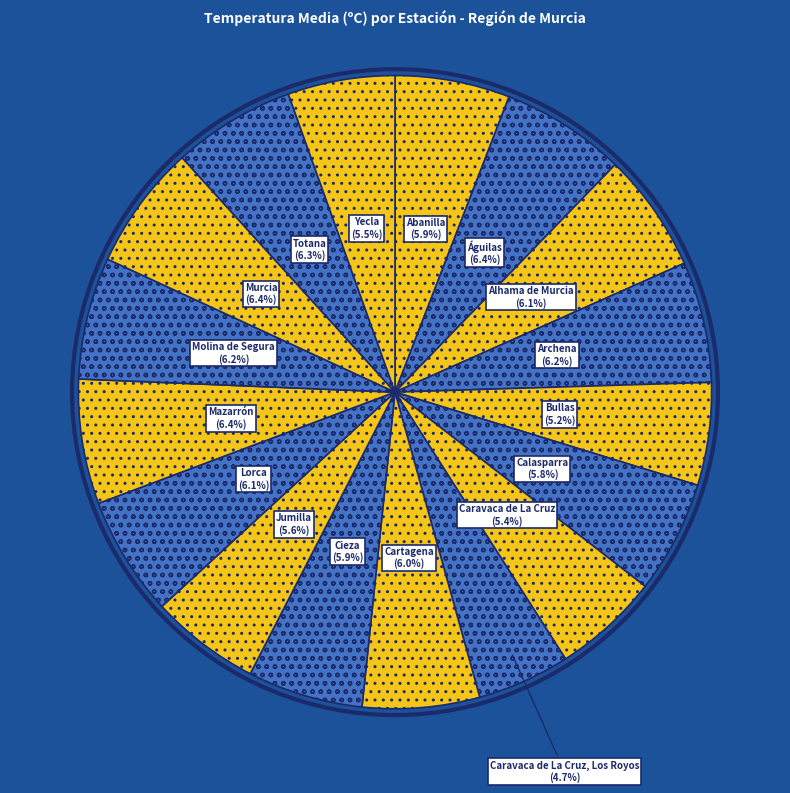

Does Lorca represent more than half of the total?

No